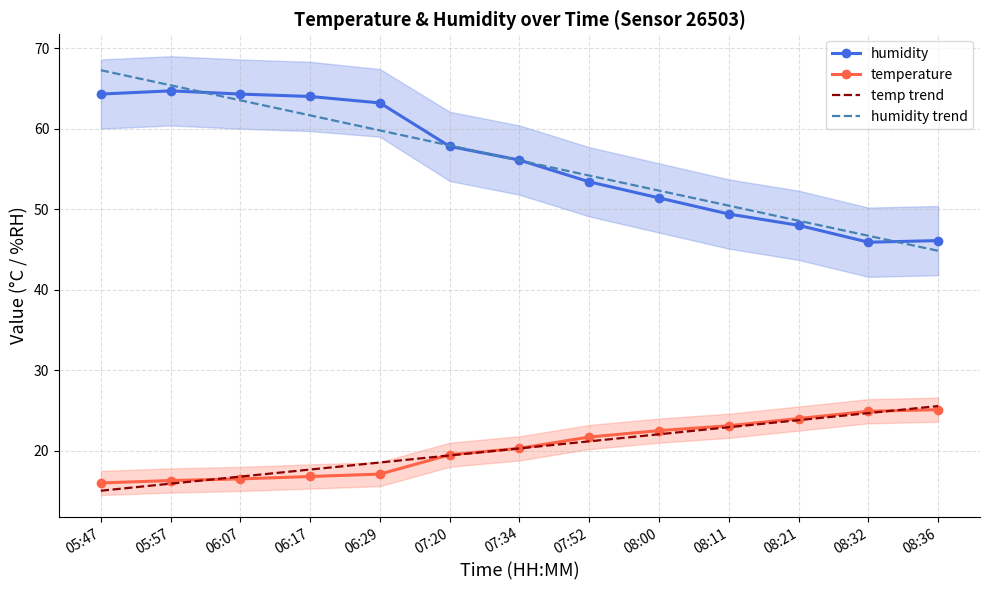

True or false: temp trend has more than 0 interior local peaks.

False